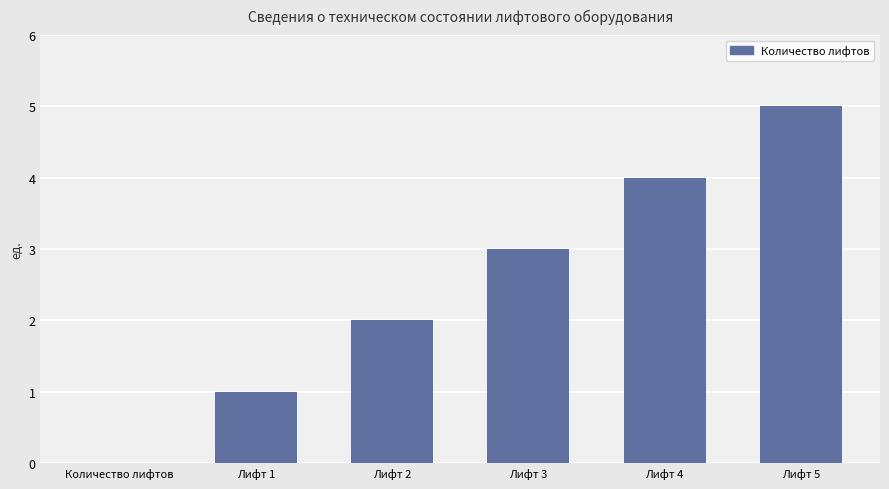

The value at Лифт 5 is 5. True or false?

True